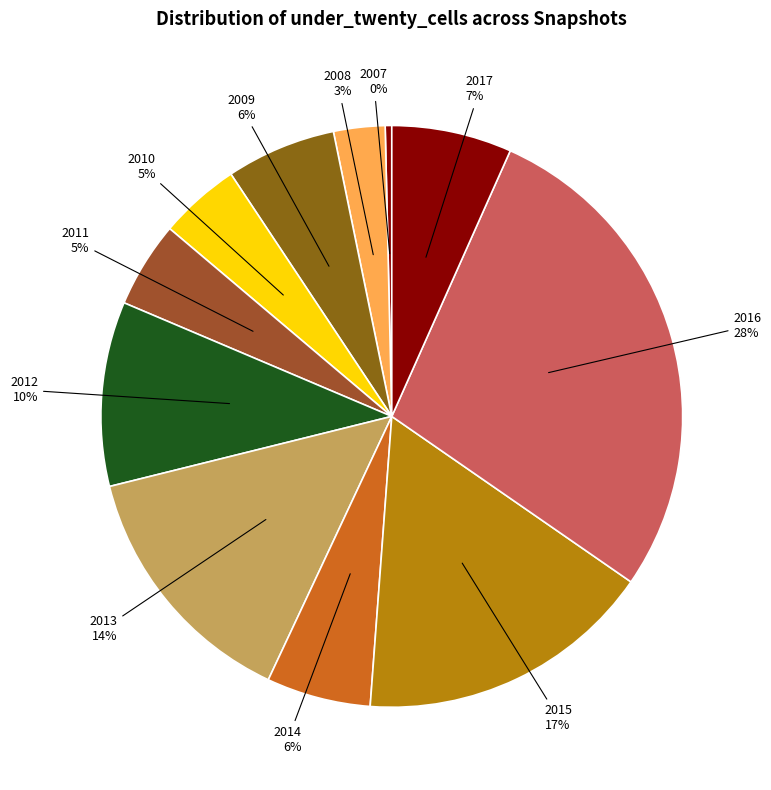

Is 2015 the majority of the pie?

No